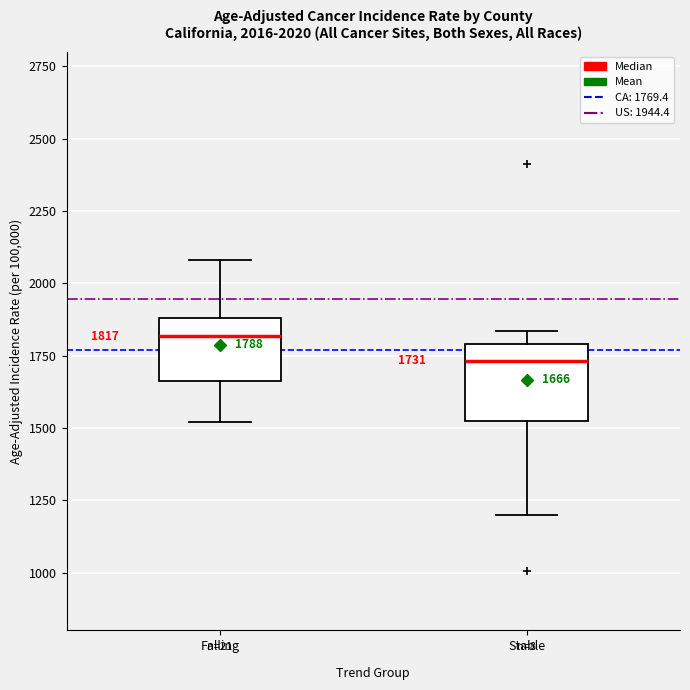

Which box has the highest median line?

Falling